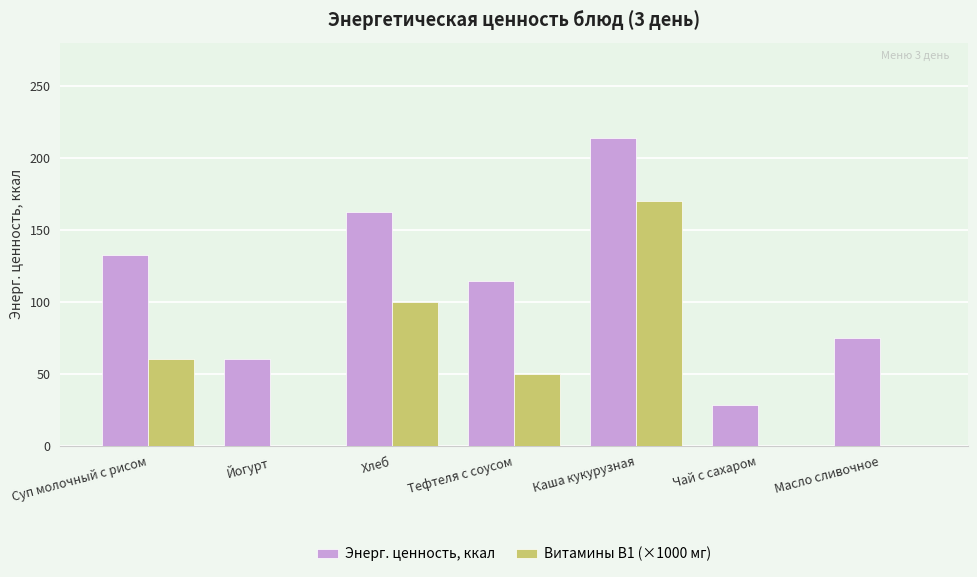

What is the average value of the Энерг. ценность, ккал series?

112.2